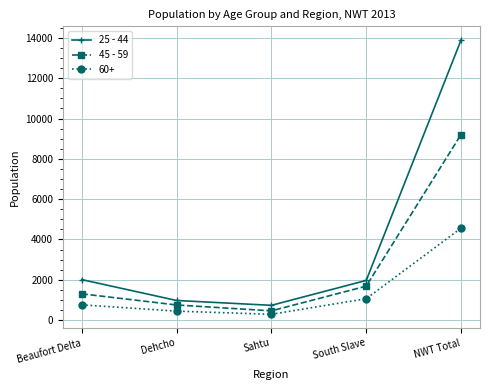

Which category has the lowest value in the 25 - 44 series?

Sahtu